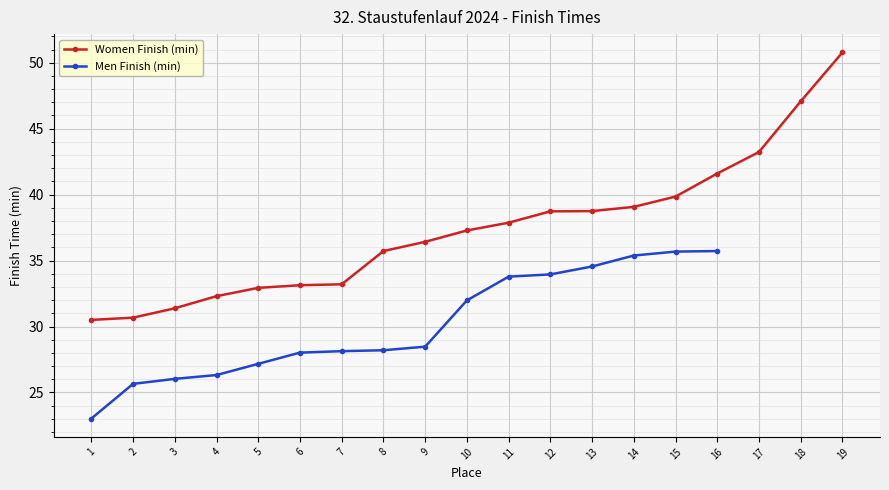

The value of Men Finish (min) at 12 is 21.0. True or false?

False